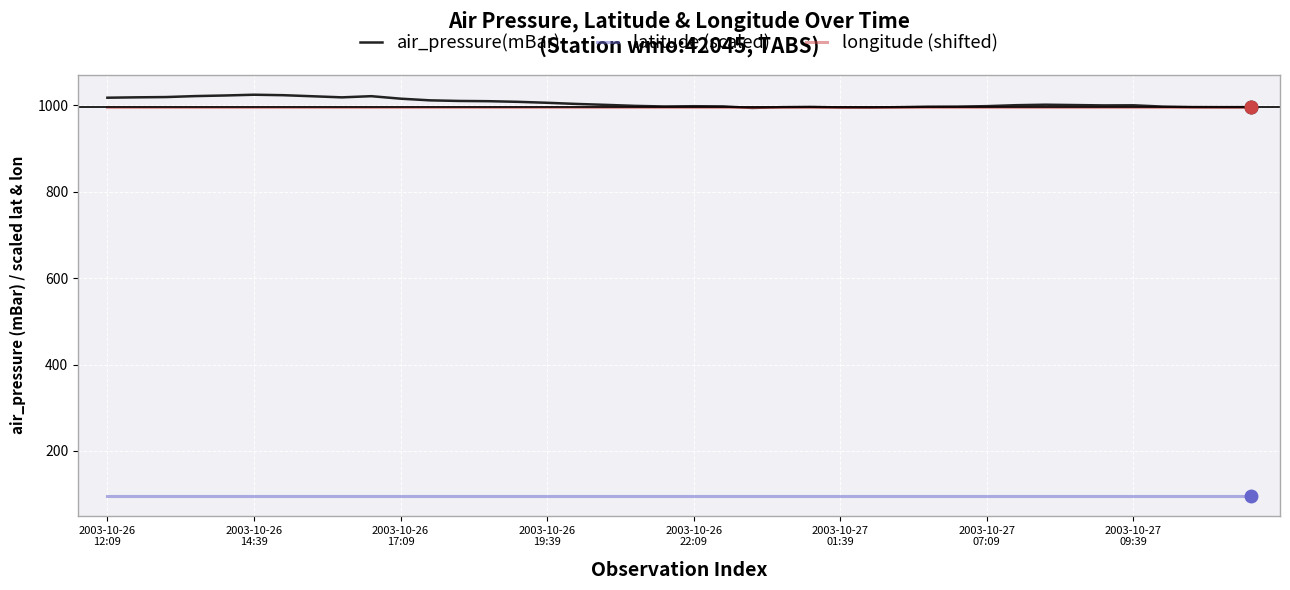

How many series are shown in this chart?

3